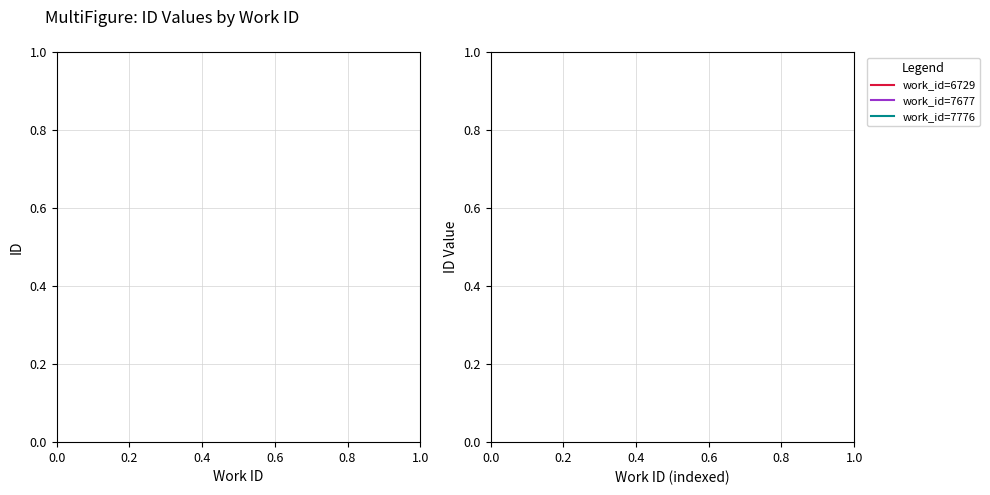

True or false: there are more than 1 points higher than both neighbors.

False